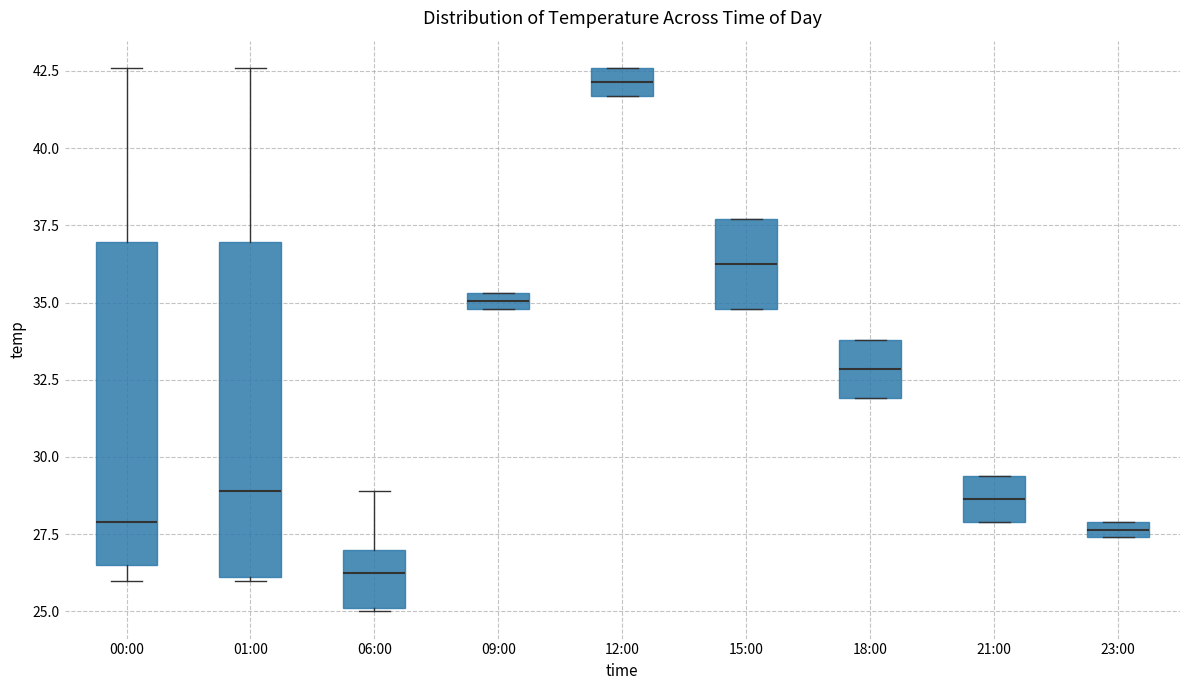

Which box's median line is the highest?

12:00